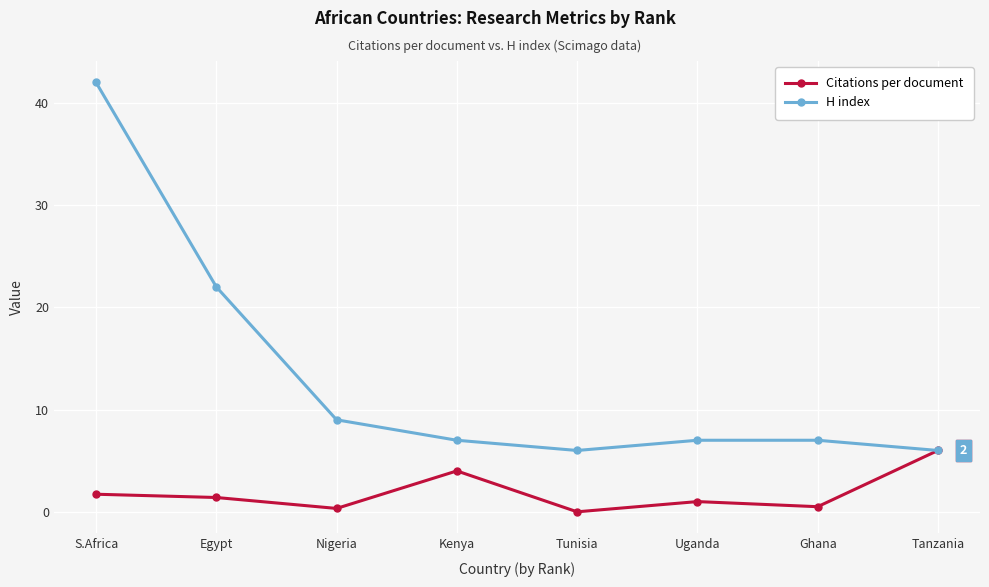

Rank the series at Kenya from lowest to highest value.

Citations per document, H index